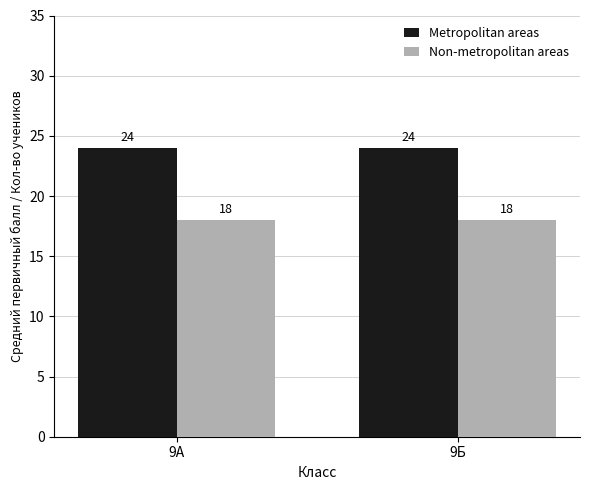

How many bars are there in total?

4